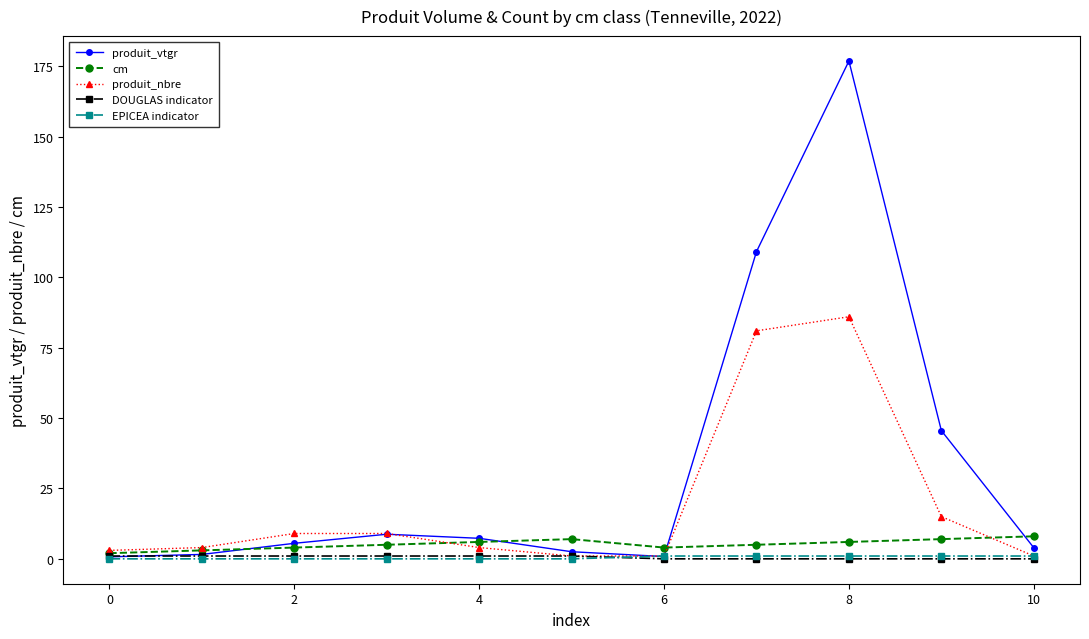

What is the maximum value shown in the chart?

176.9